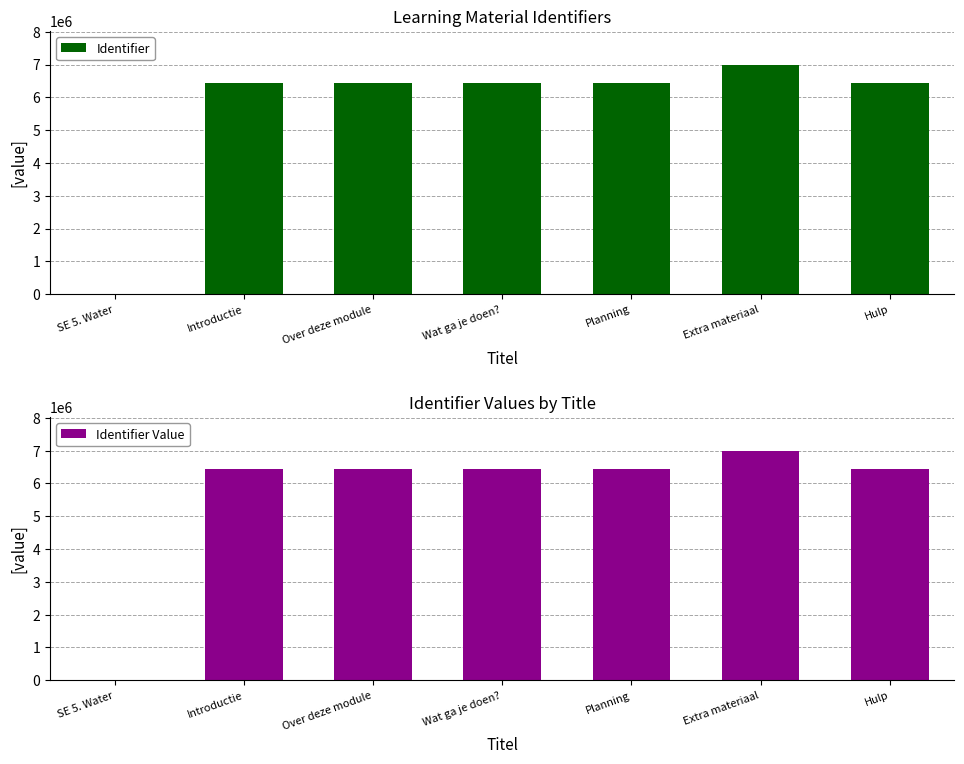

What position from the left is Introductie?

2